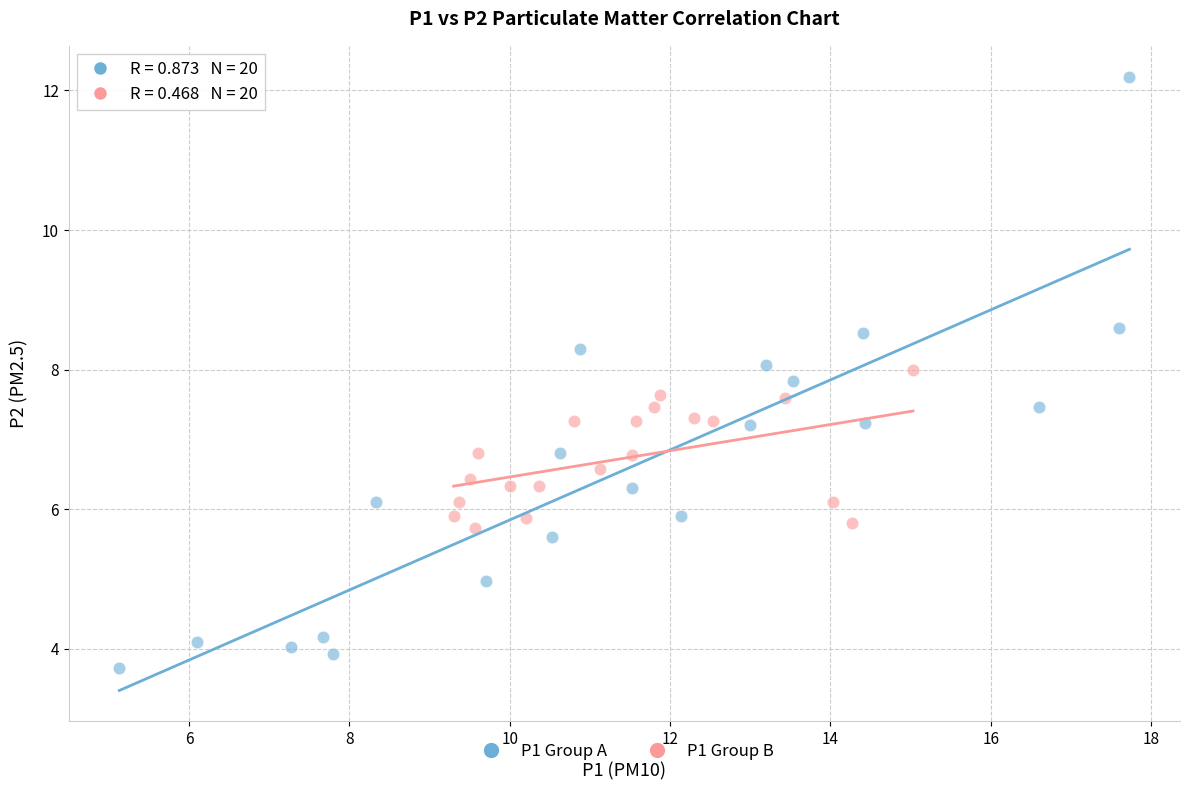

Which series contains the lowest Y value?

P1 Group A